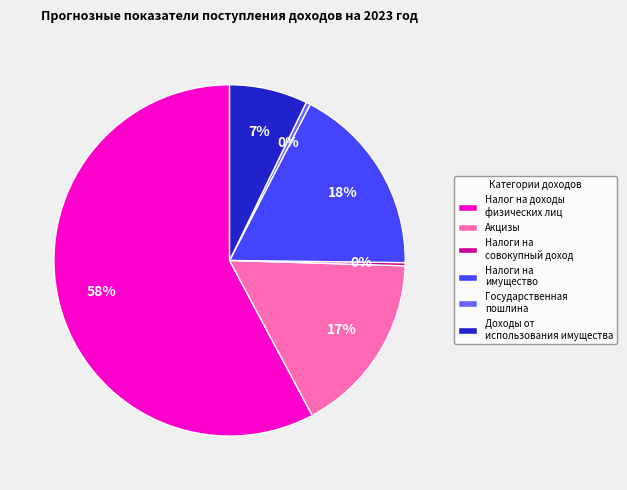

What is the largest slice in the pie chart?

Налог на доходы физических лиц